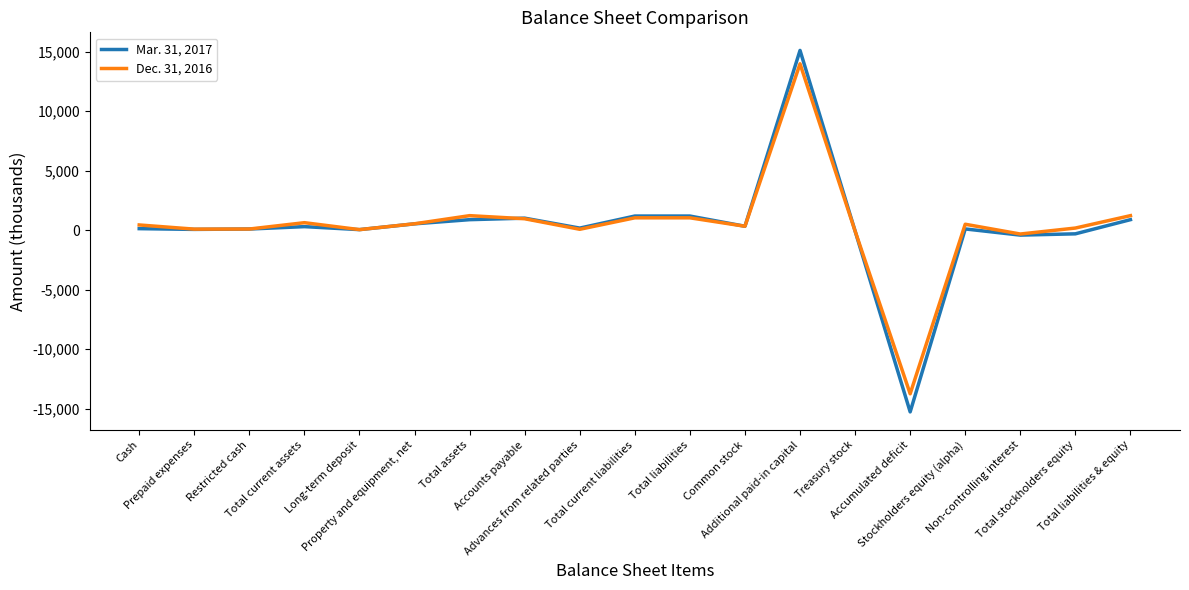

Rank the series by their average value, from highest to lowest.

Dec. 31, 2016, Mar. 31, 2017